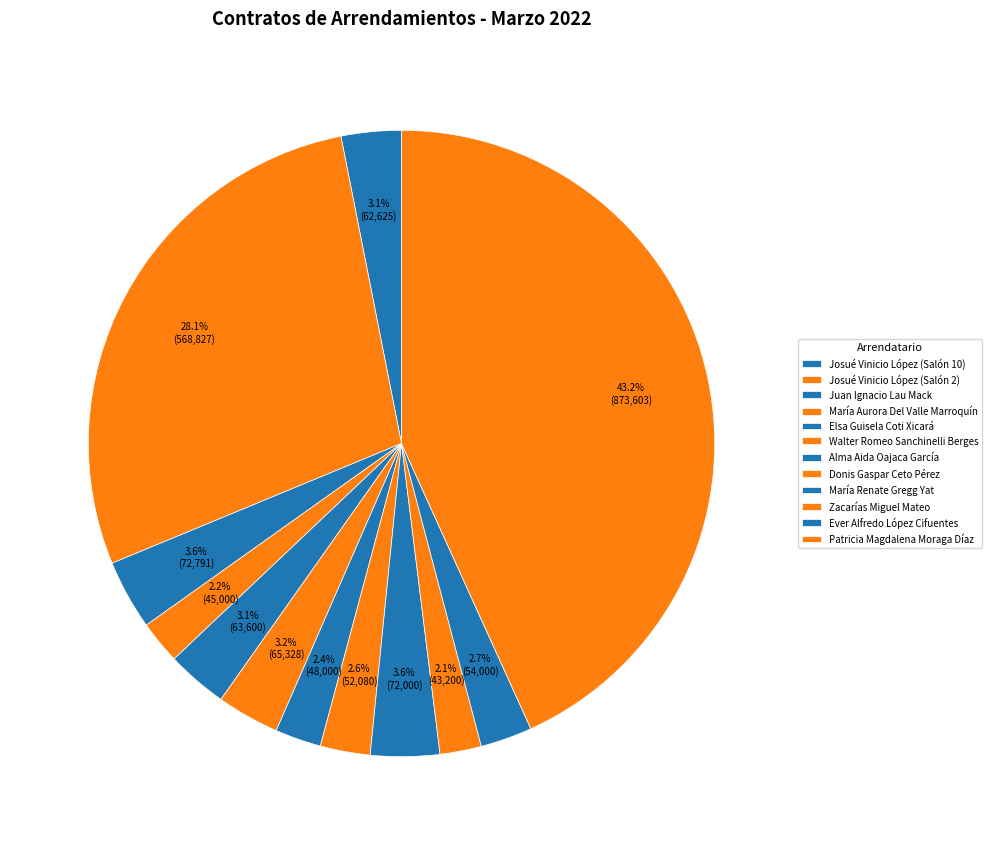

How much of the chart is everything except Donis Gaspar Ceto Pérez?

97.4%